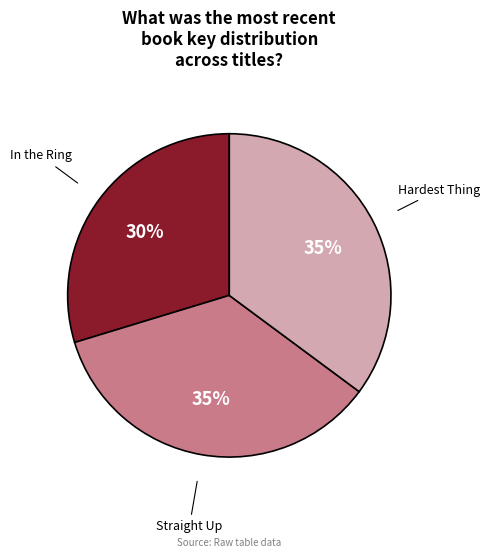

To the nearest percent, what percentage of the pie is Hardest Thing?

35%